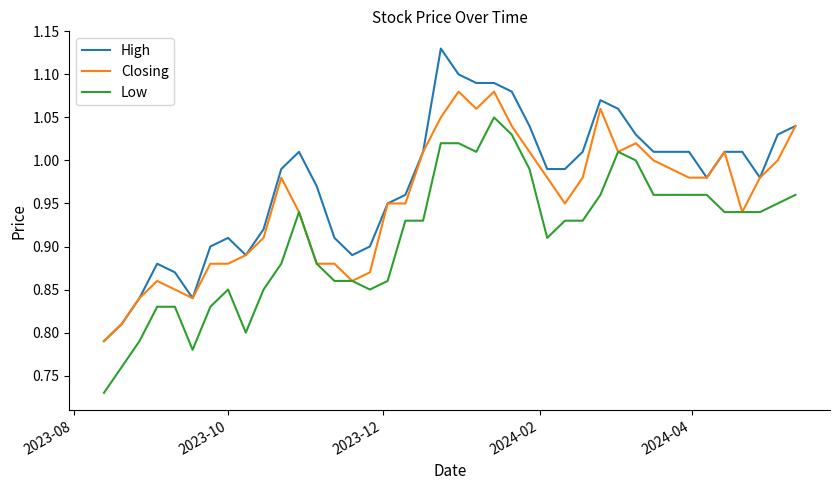

How many lines are shown in the chart?

3